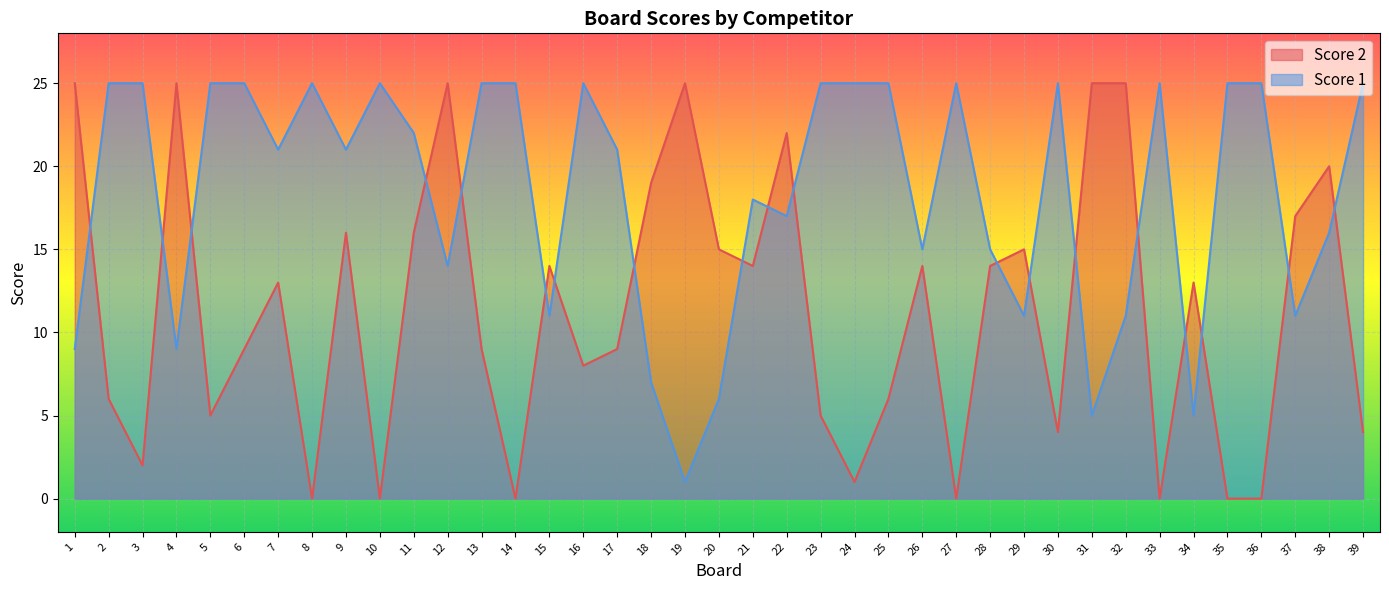

Reading left to right, extract all data points from this chart.

Score 1: 9	25	25	9	25	25	21	25	21	25	22	14	25	25	11	25	21	7	1	6	18	17	25	25	25	15	25	15	11	25	5	11	25	5	25	25	11	16	25
Score 2: 25	6	2	25	5	9	13	0	16	0	16	25	9	0	14	8	9	19	25	15	14	22	5	1	6	14	0	14	15	4	25	25	0	13	0	0	17	20	4